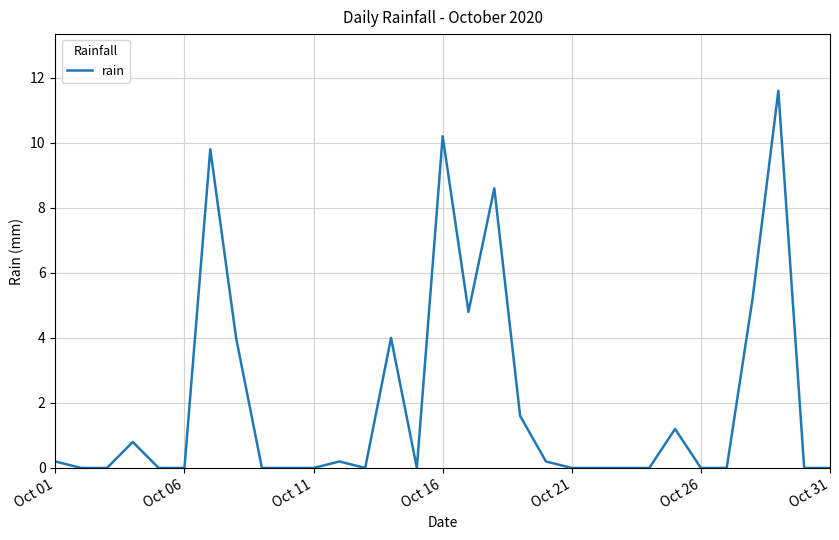

What is the maximum value shown in the chart?

11.6